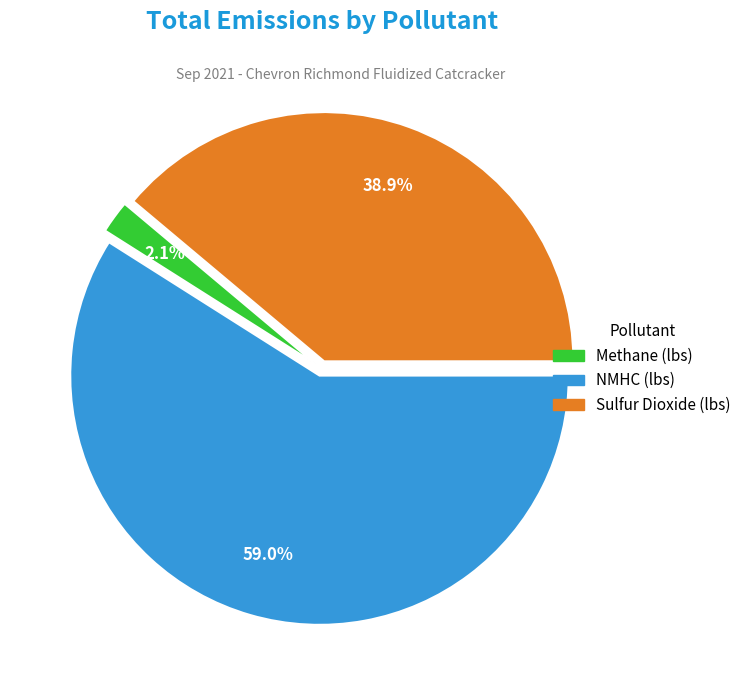

Does any single category account for the majority?

Yes